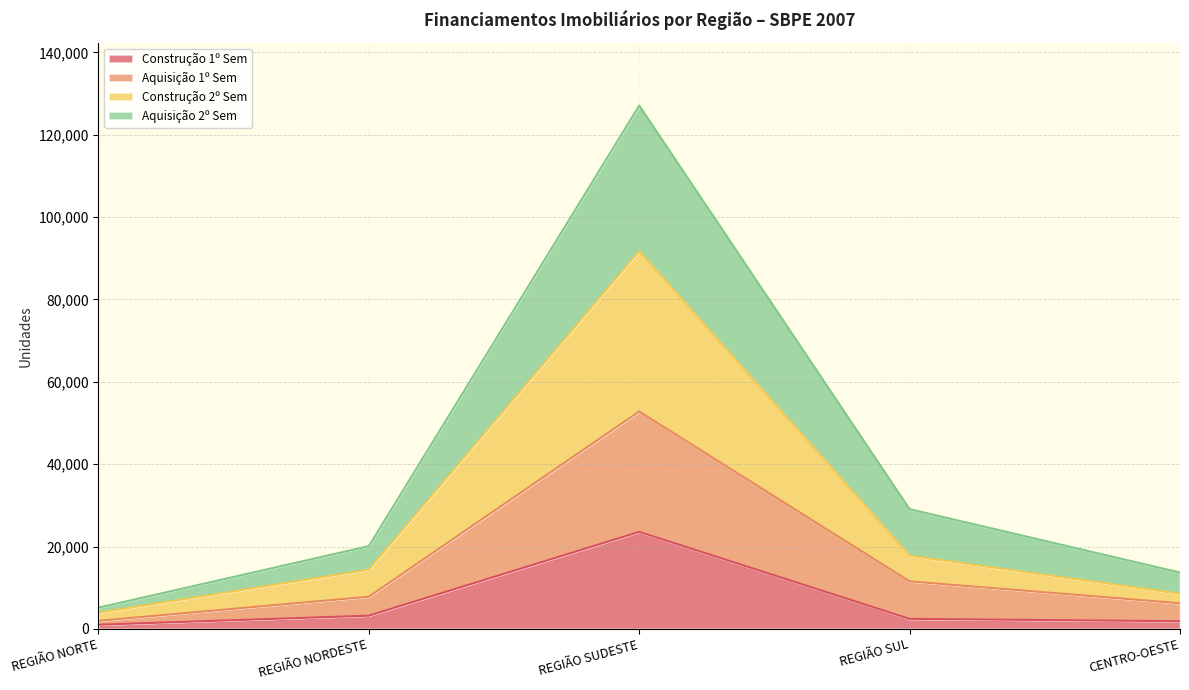

At which category is the sum across all series the highest?

REGIÃO SUDESTE